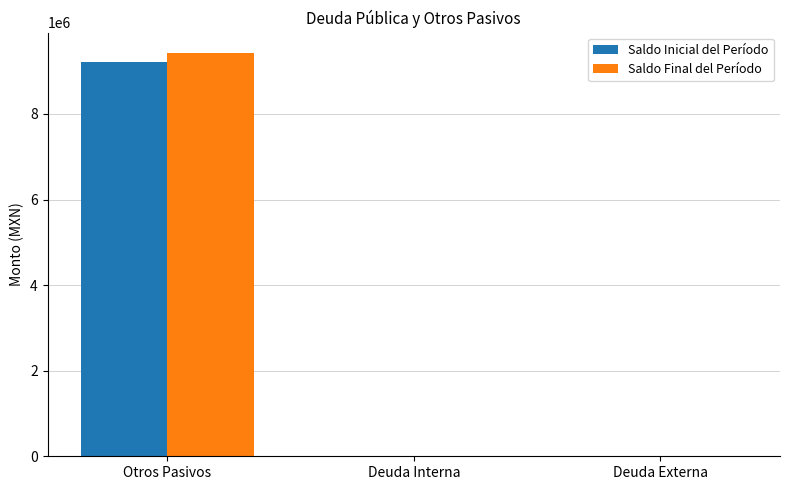

At which label does Saldo Final del Período reach its peak?

Otros Pasivos